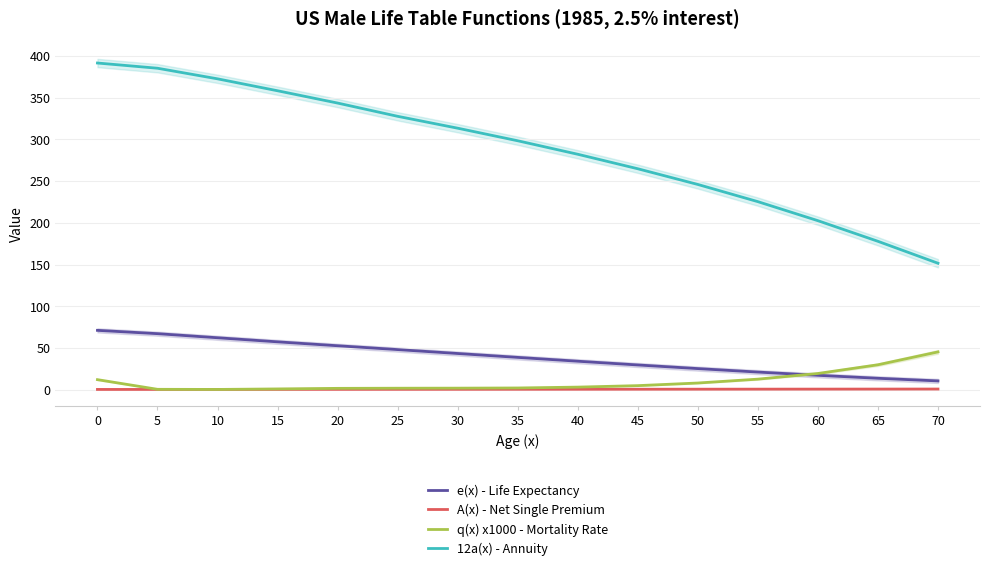

How many data points in 12a(x) - Annuity are less than 298?

7